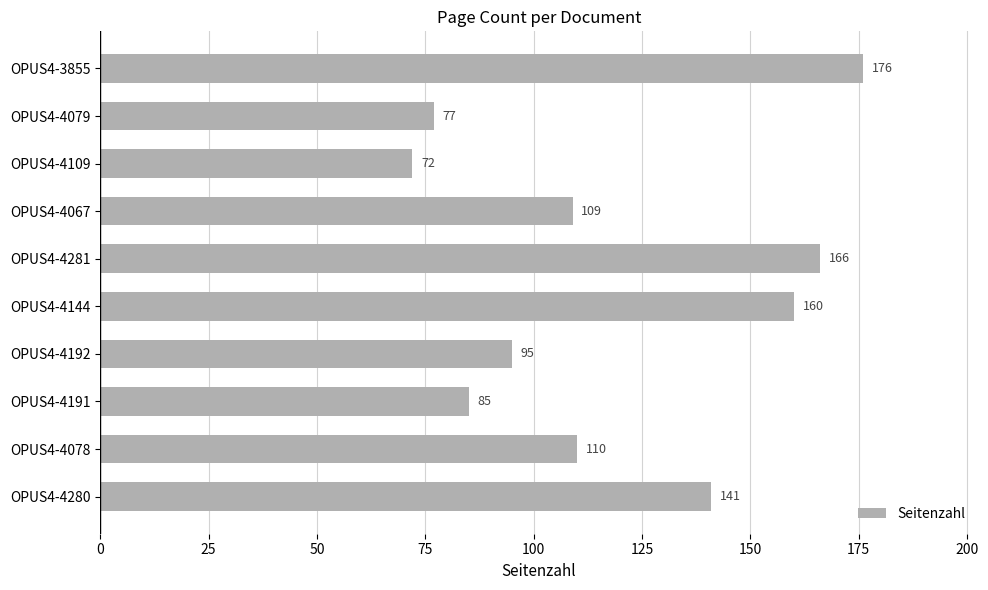

How many categories are shown in the chart?

10